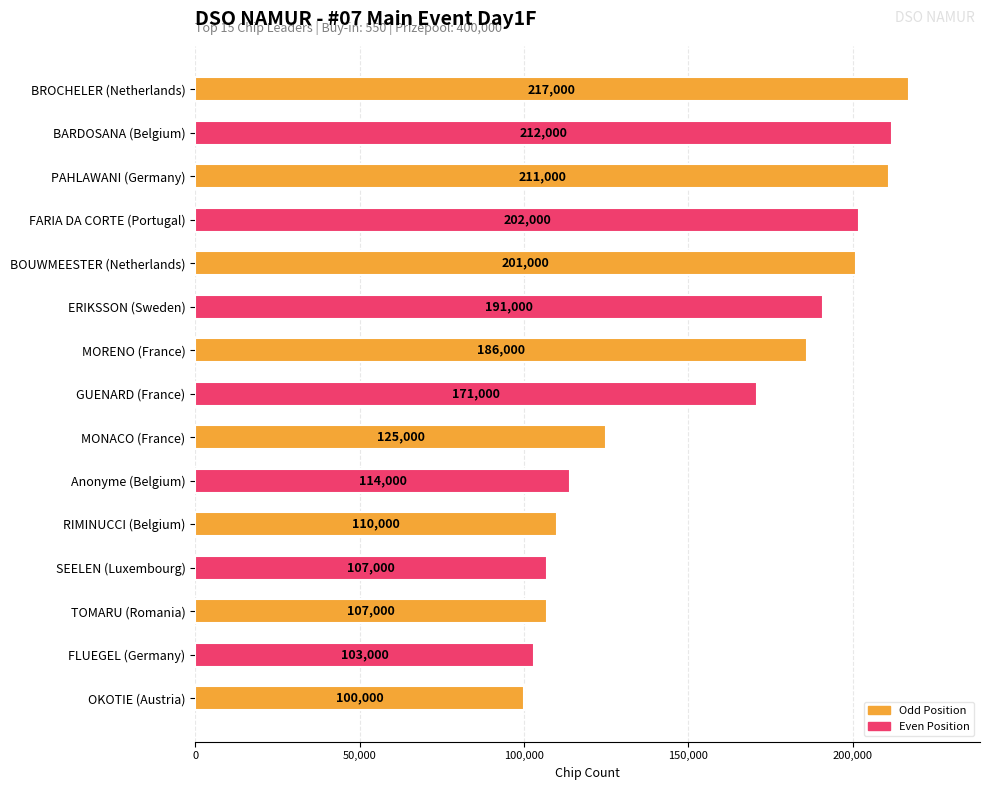

True or false: the data shows 73791 at BOUWMEESTER (Netherlands).

False